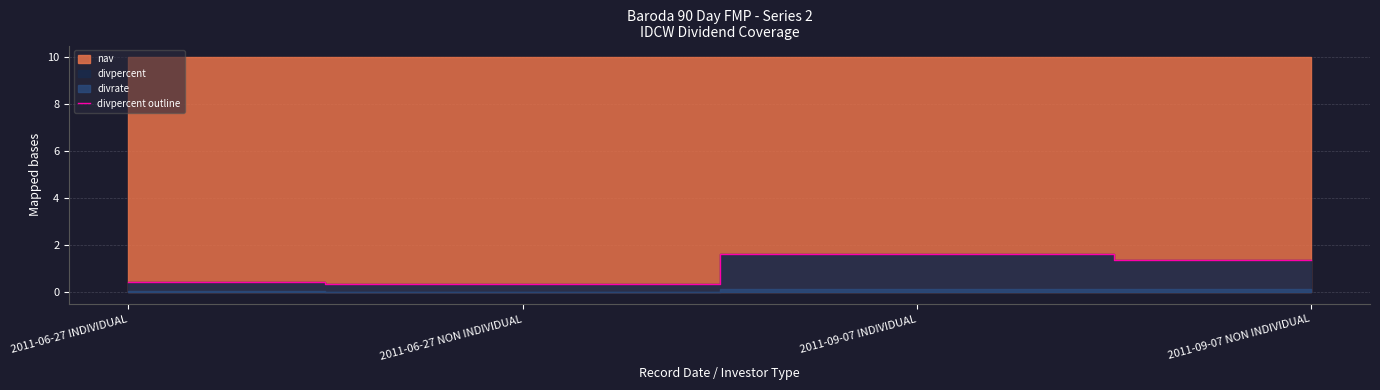

True or false: divpercent outline has a value of 2.2 at 2011-09-07 INDIVIDUAL.

False